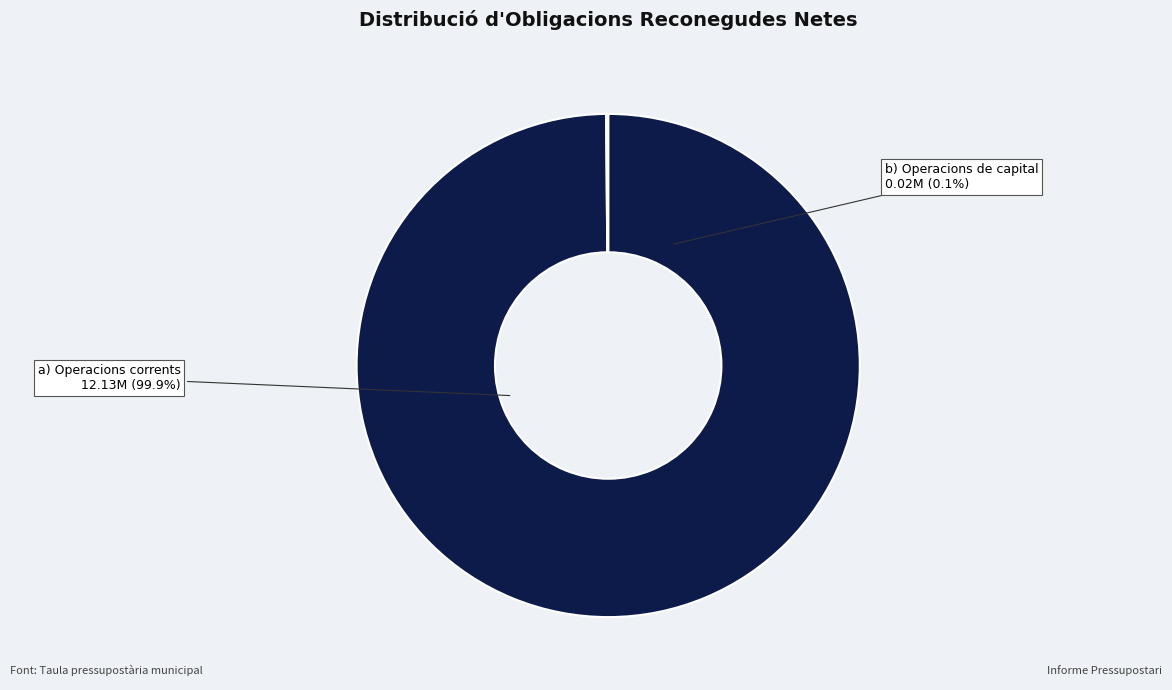

What is the largest slice in the pie chart?

a) Operacions corrents